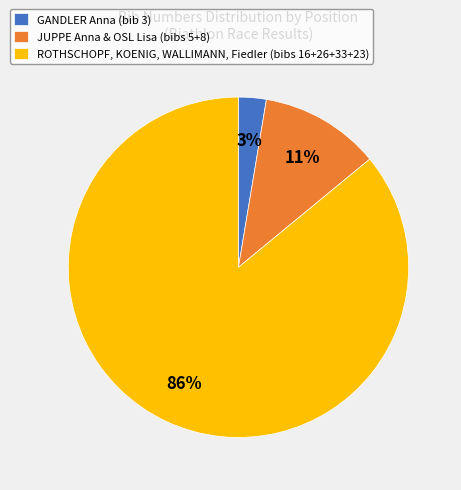

How many segments does this pie chart have?

3